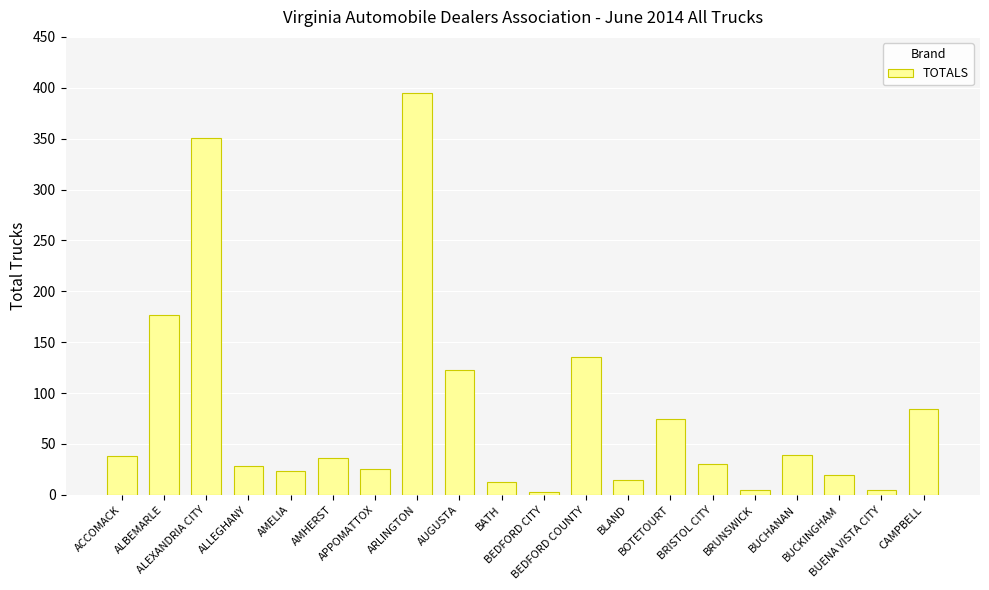

The chart shows a value of 23 at AMELIA. True or false?

True